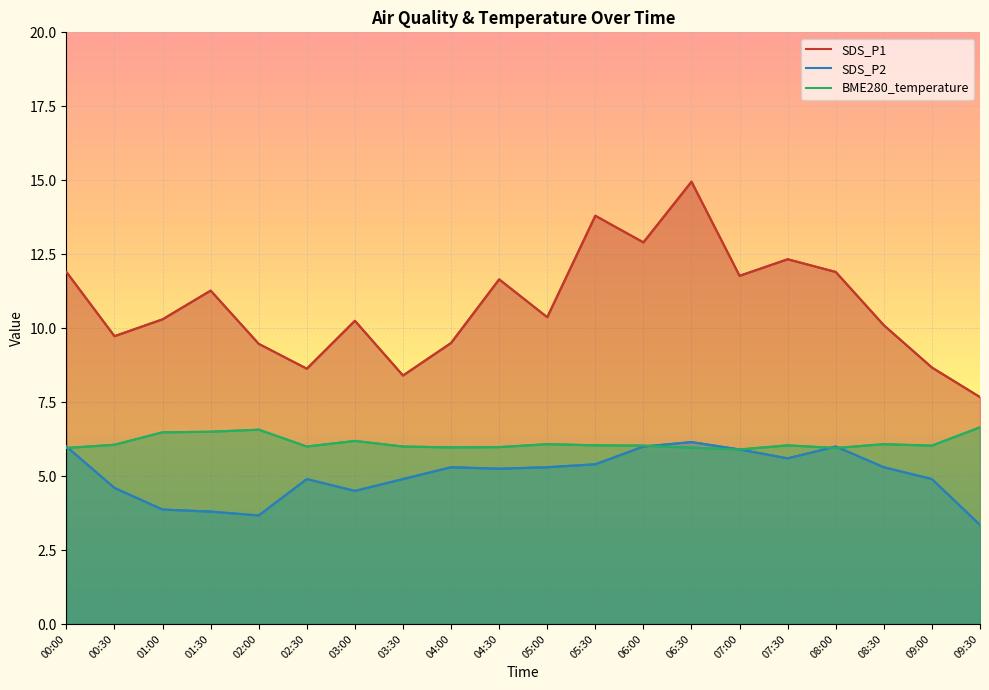

Rank the series by their maximum value, from lowest to highest.

SDS_P2, BME280_temperature, SDS_P1